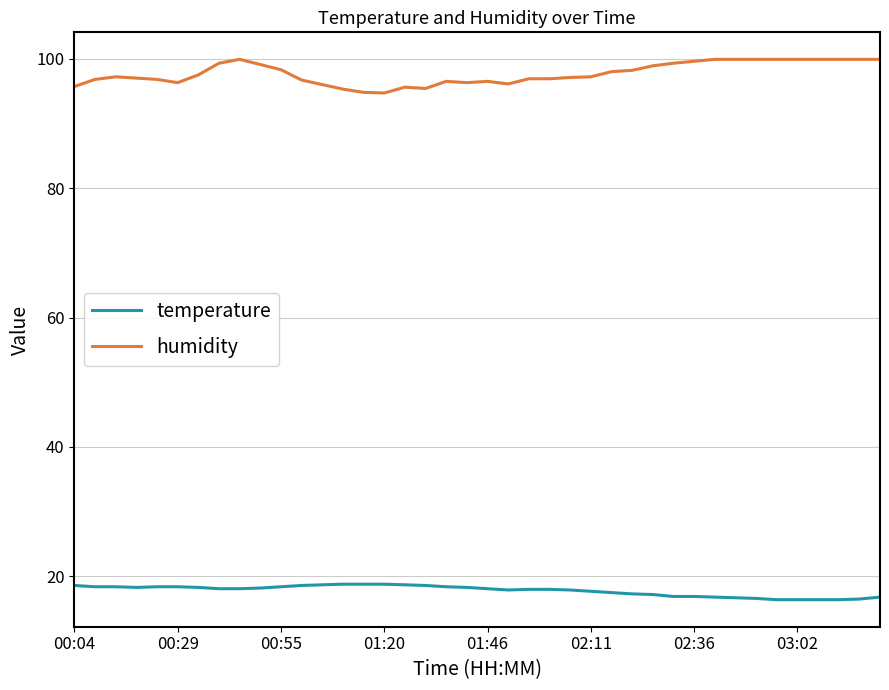

True or false: humidity and temperature cross at least once.

False